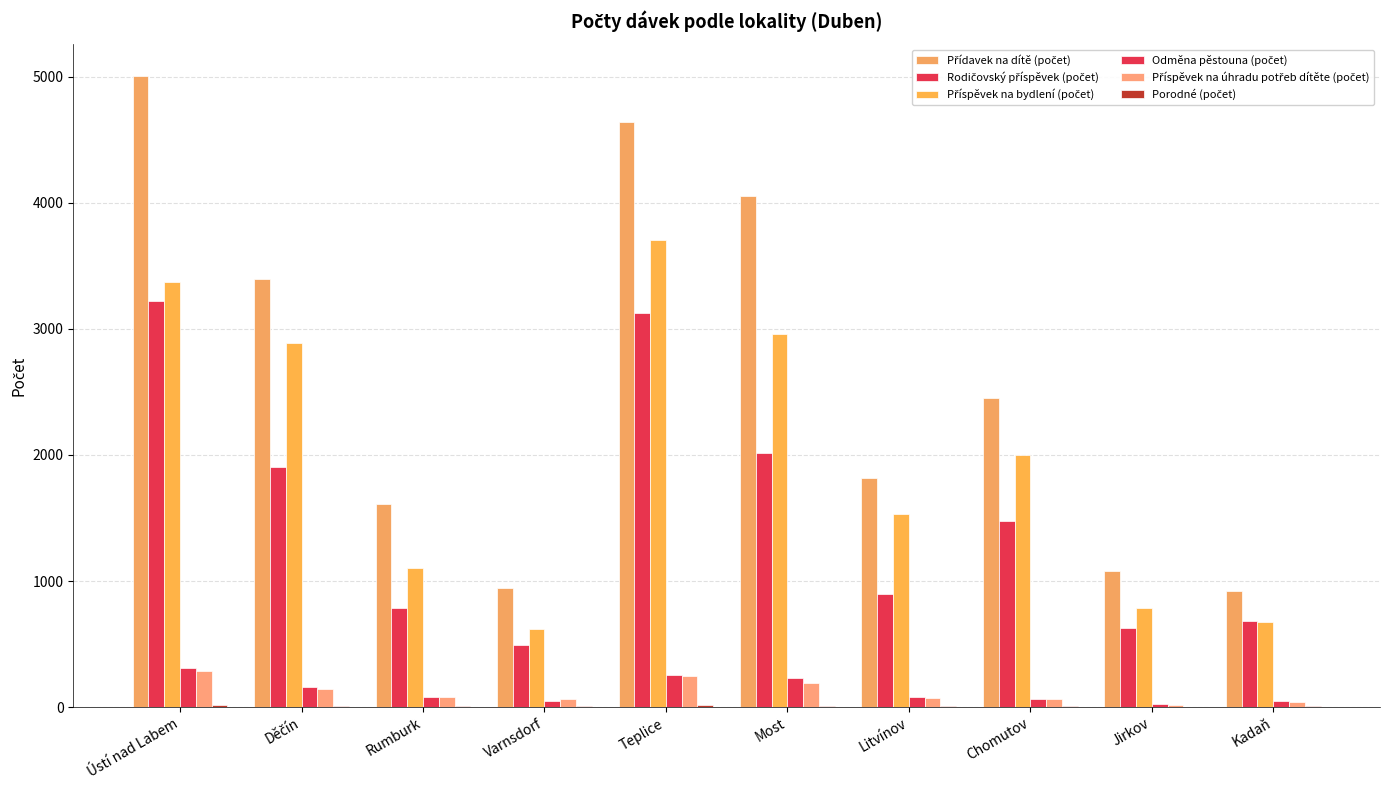

True or false: Odměna pěstouna (počet) has a value of 77 at Litvínov.

True